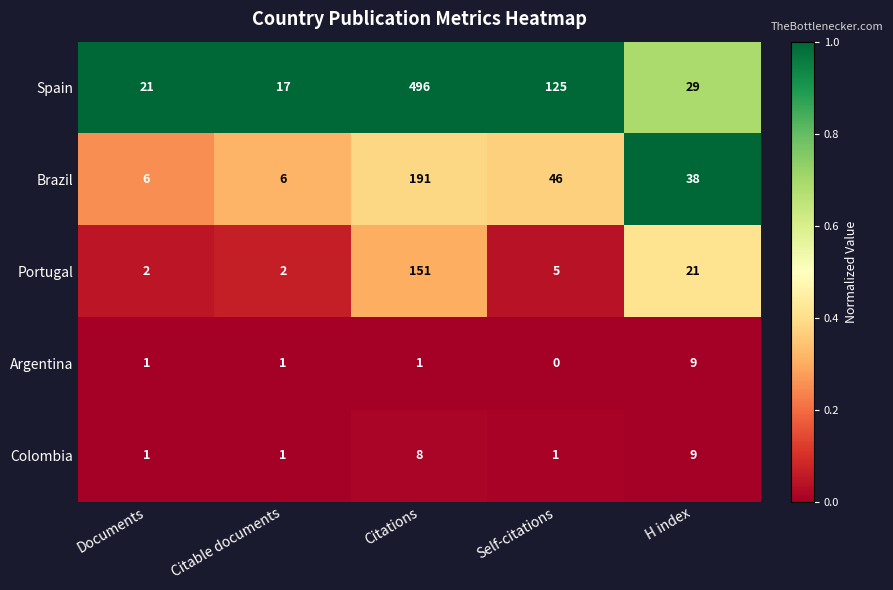

What is the greatest value displayed?

496